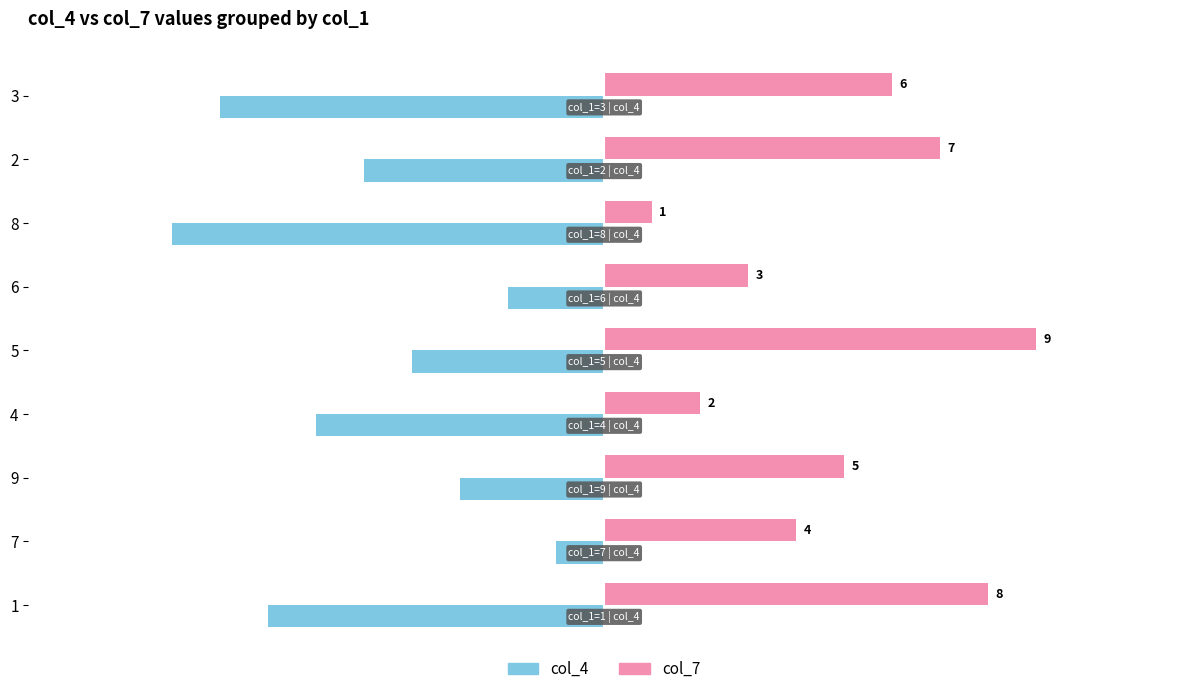

Between 9 and 7, which series saw the biggest shift?

col_4